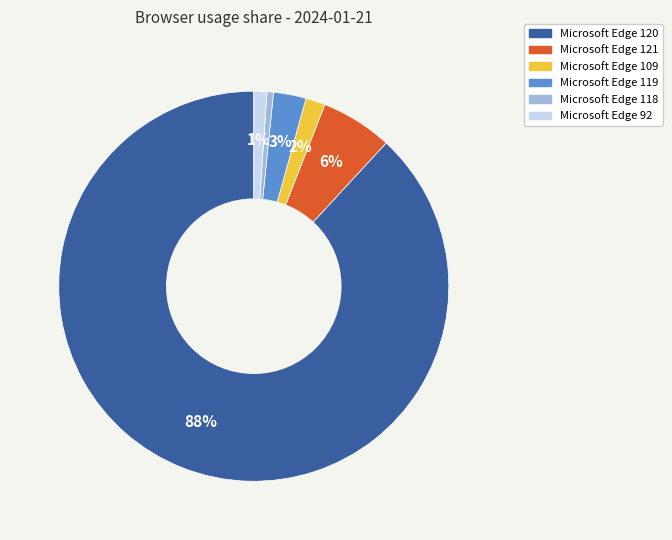

Do Microsoft Edge 92 and Microsoft Edge 119 together represent more than half of the pie?

No